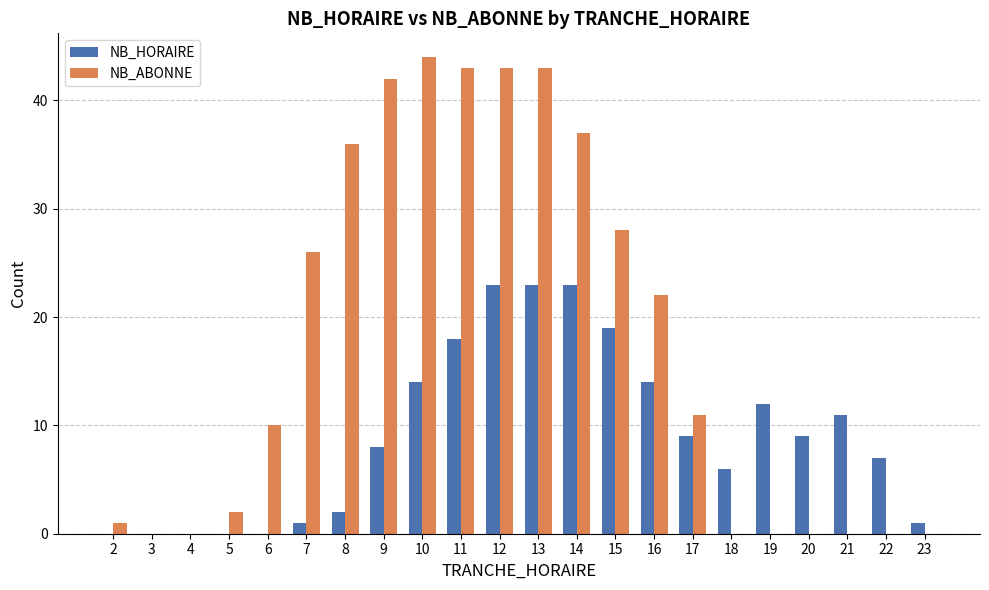

True or false: NB_HORAIRE has a value of -9 at 2.

False